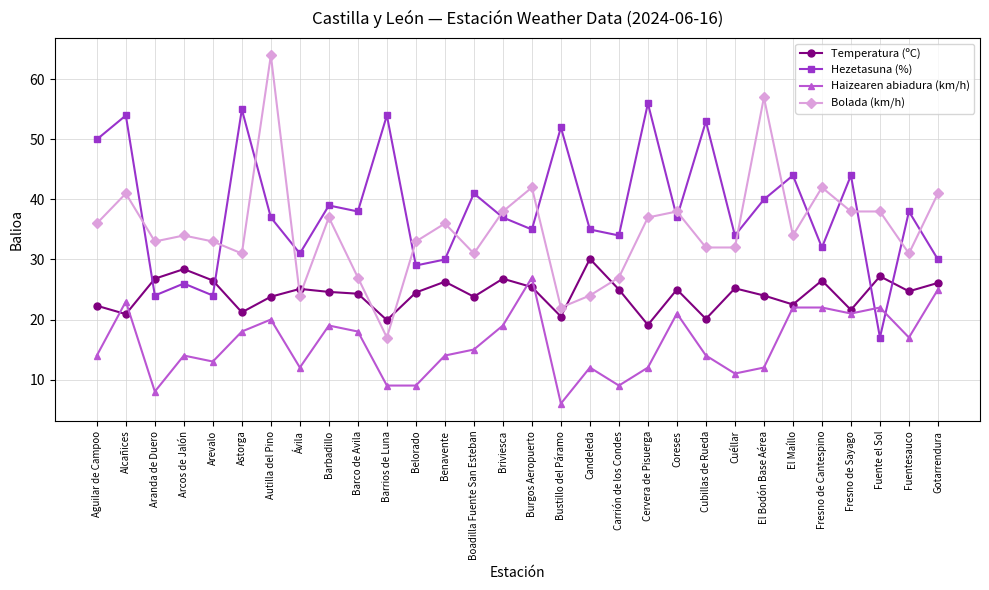

What is the difference between the highest and lowest values at Fuente el Sol?

21.0